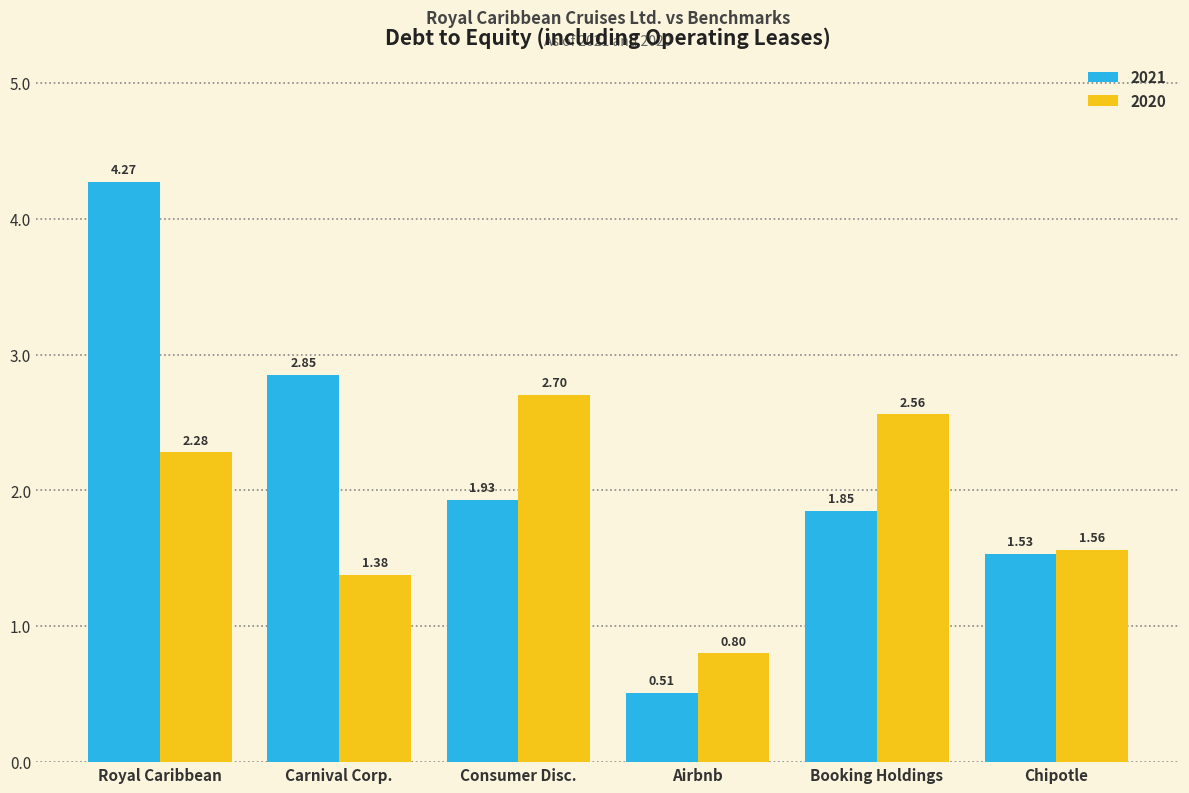

At Airbnb, list the series in order from smallest to largest.

2021, 2020